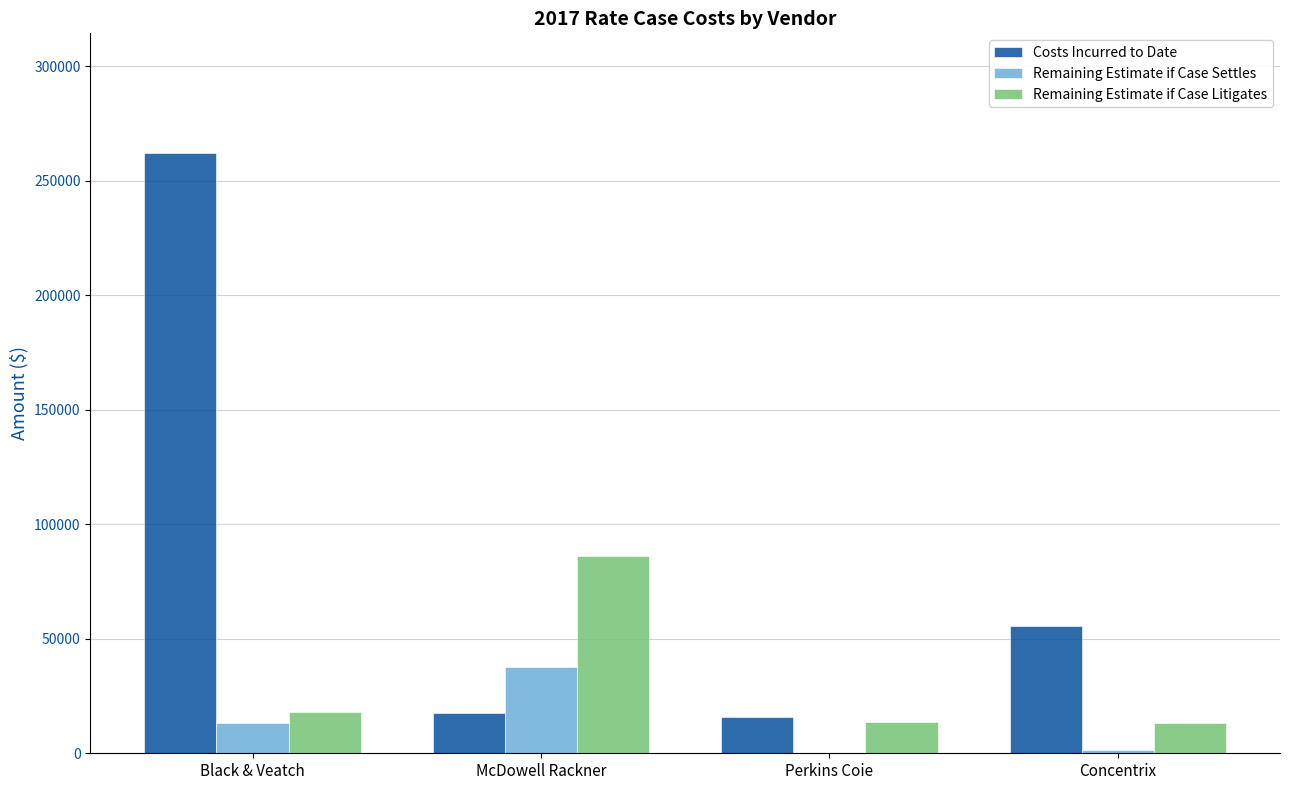

Are the bars horizontal?

No